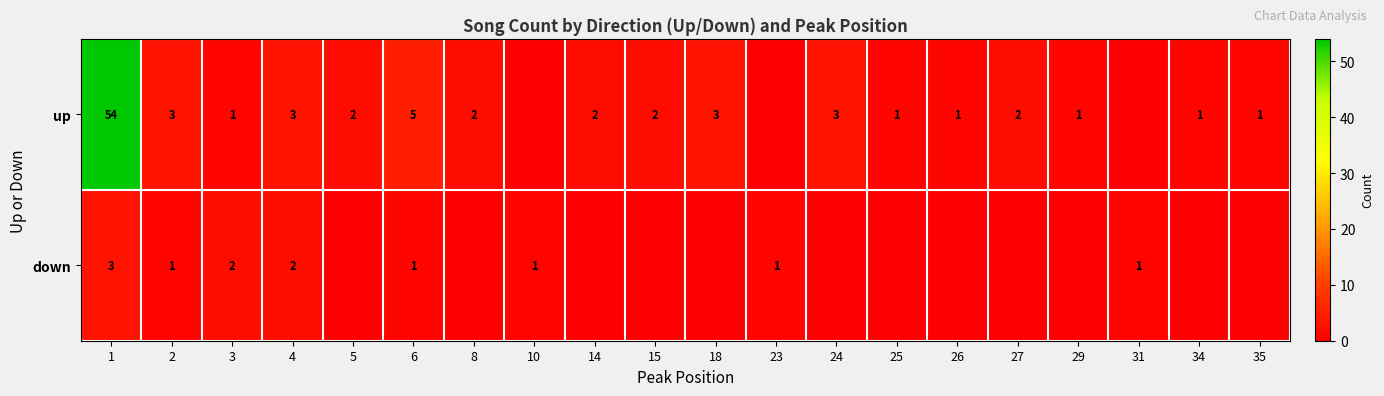

Is it true that down equals 3 at 1?

True